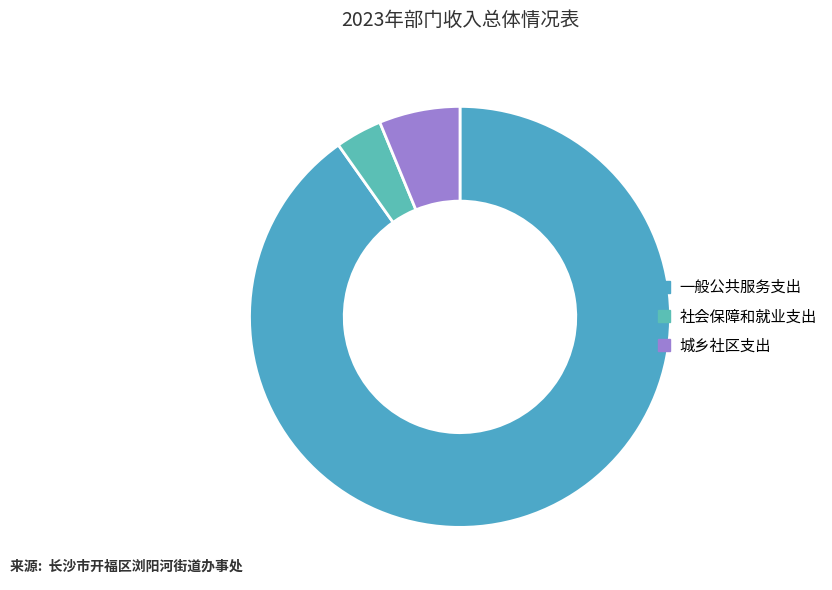

Is there any slice that represents more than half of the pie?

Yes